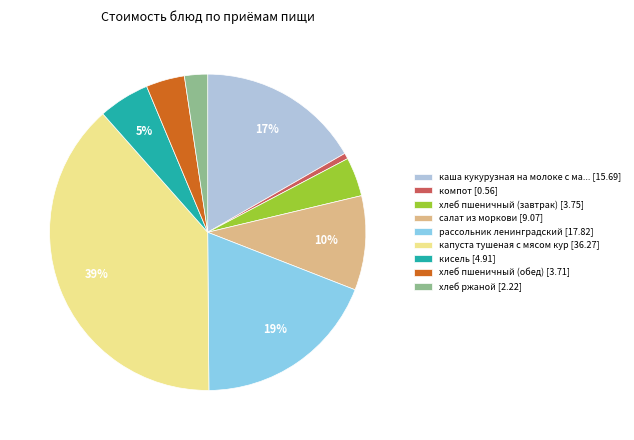

Is the sum of капуста тушеная с мясом кур [36.27] and рассольник ленинградский [17.82] greater than half?

Yes